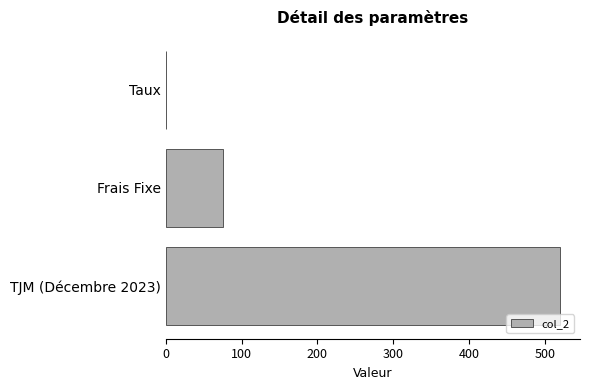

What is the greatest value displayed?

520.0